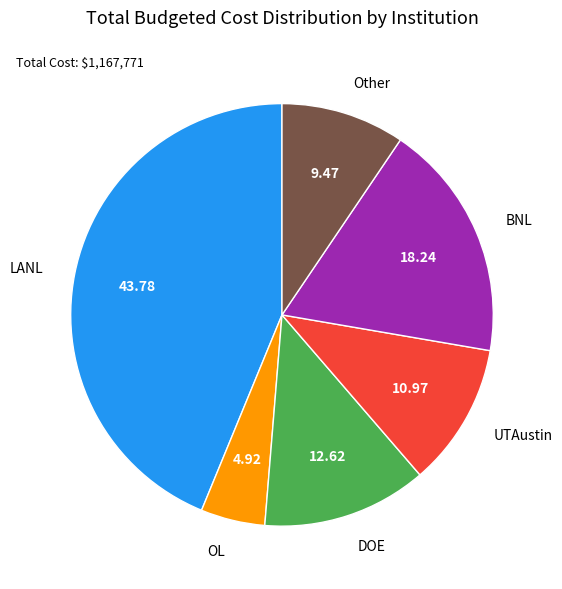

Does Other account for over 50% of the chart?

No